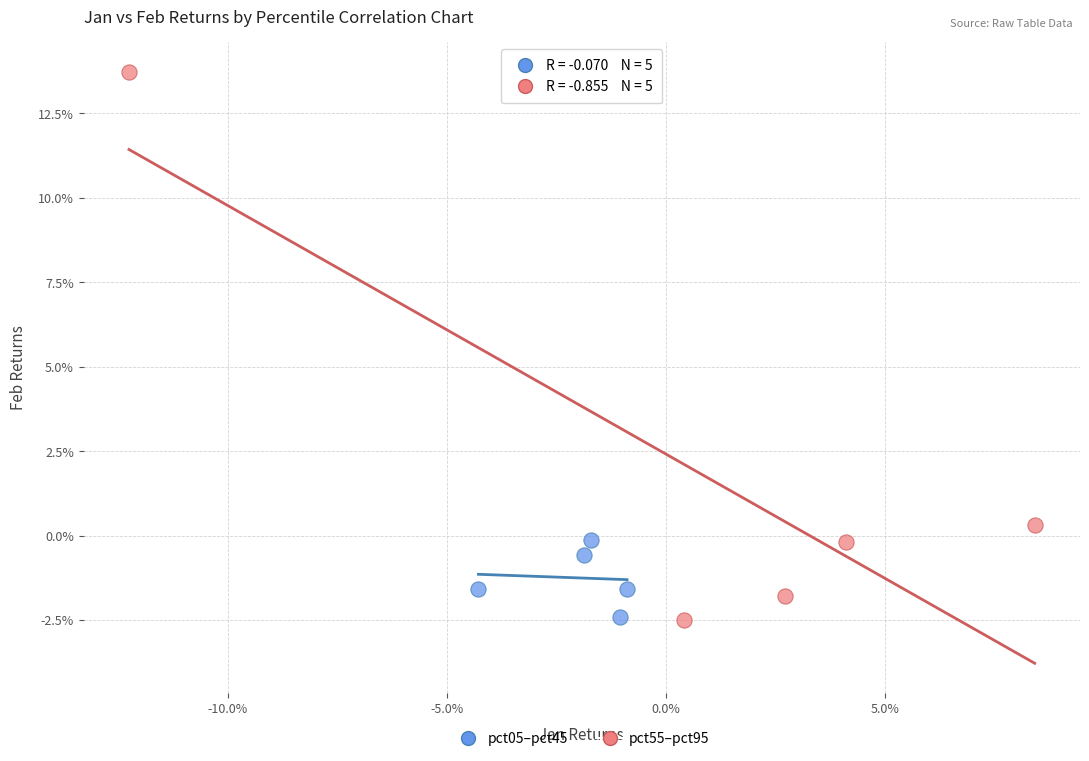

Which series contains the highest Y value?

pct55–pct95